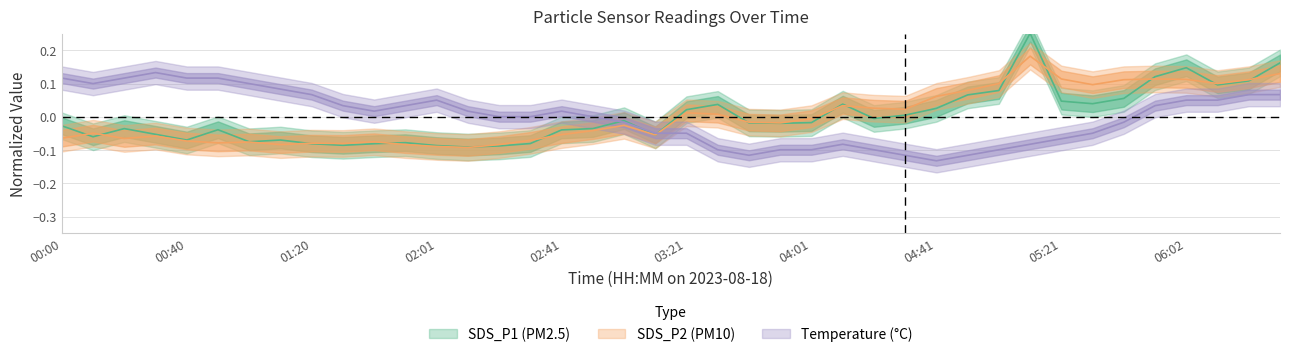

Does the chart display data point markers on the line(s)?

No